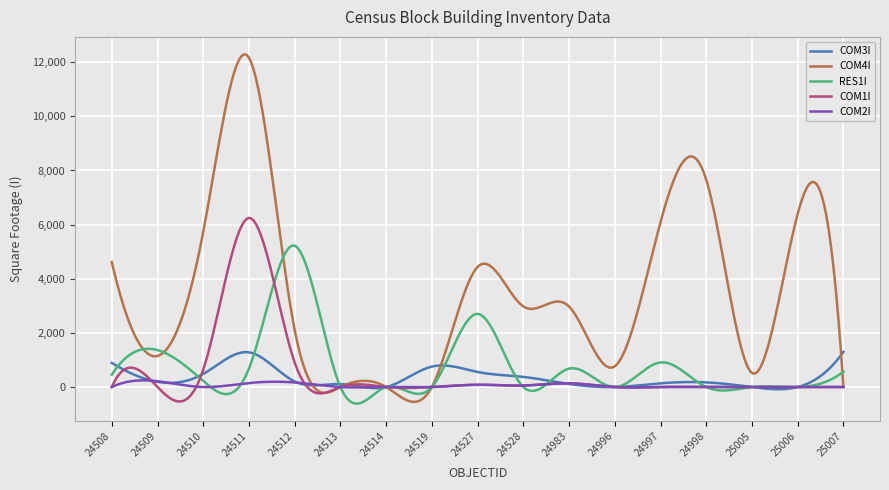

Which series has the largest total across all categories?

COM4I